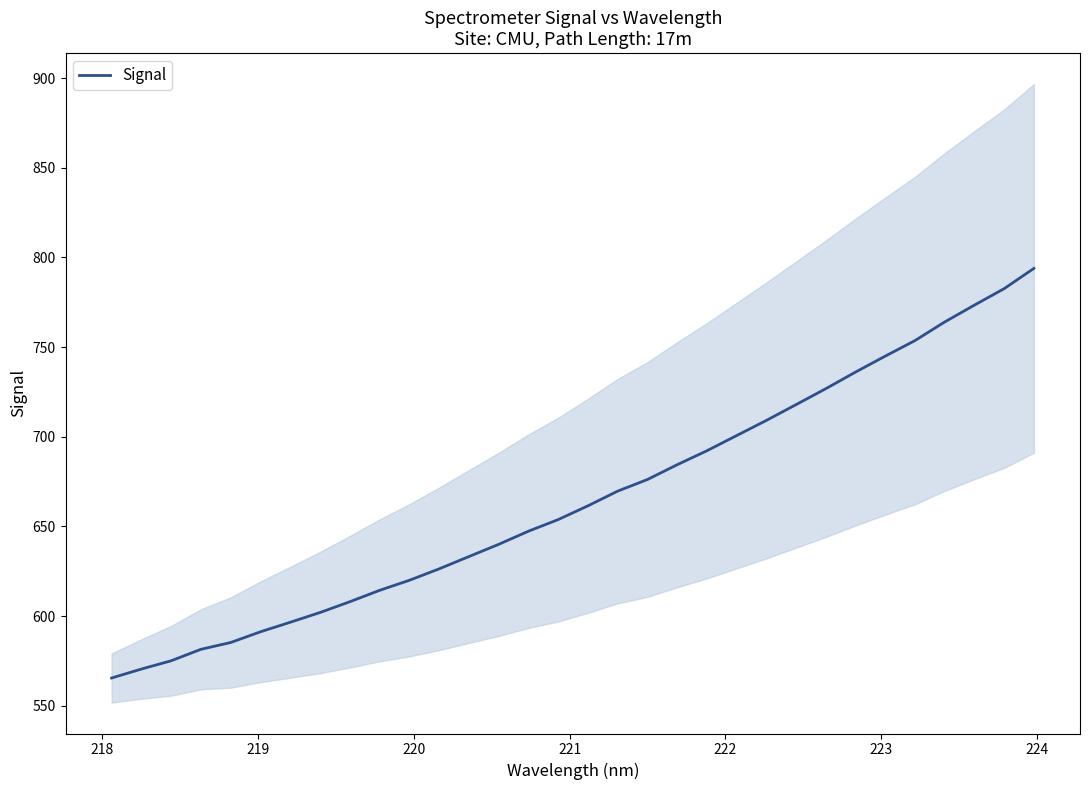

What is the difference between the second highest and minimum values?

217.1